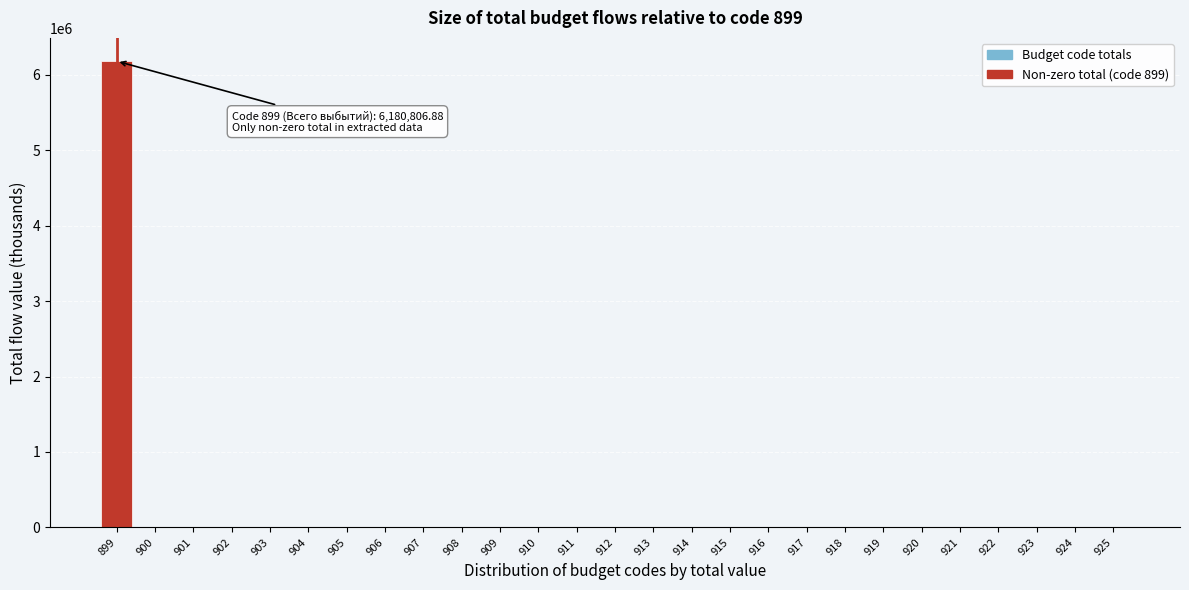

Reading right to left, list all the values displayed in this chart.

925=0.0	924=0.0	923=0.0	922=0.0	921=0.0	920=0.0	919=0.0	918=0.0	917=0.0	916=0.0	915=0.0	914=0.0	913=0.0	912=0.0	911=0.0	910=0.0	909=0.0	908=0.0	907=0.0	906=0.0	905=0.0	904=0.0	903=0.0	902=0.0	901=0.0	900=0.0	899=6180806.9